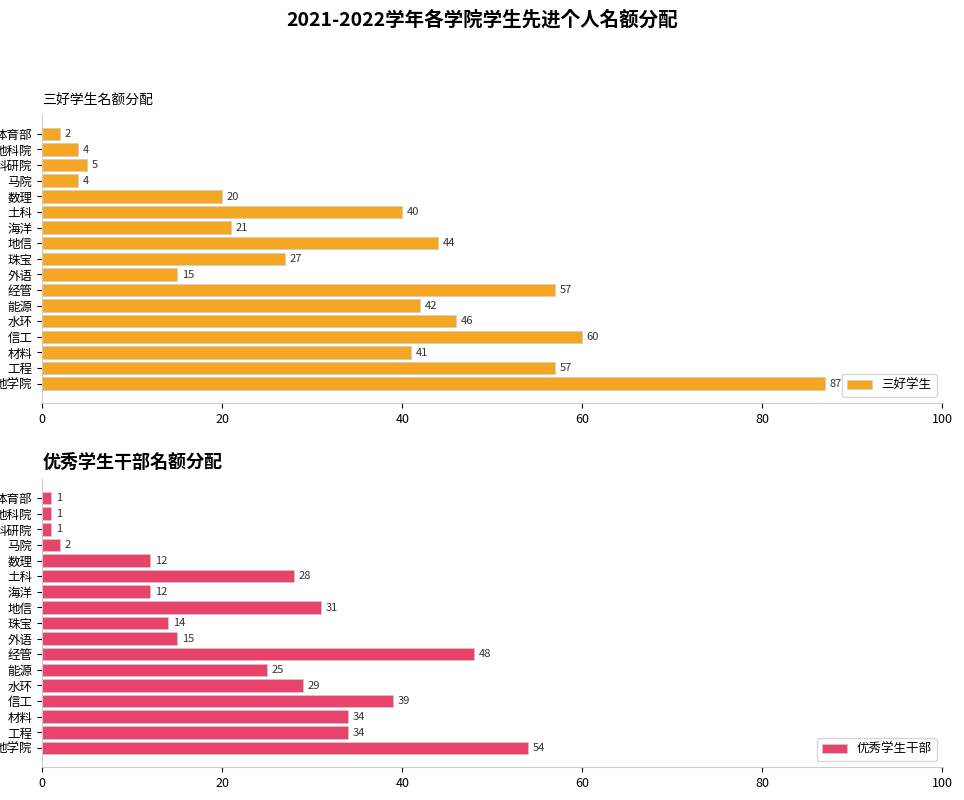

What is the sum of all 三好学生 values?

572